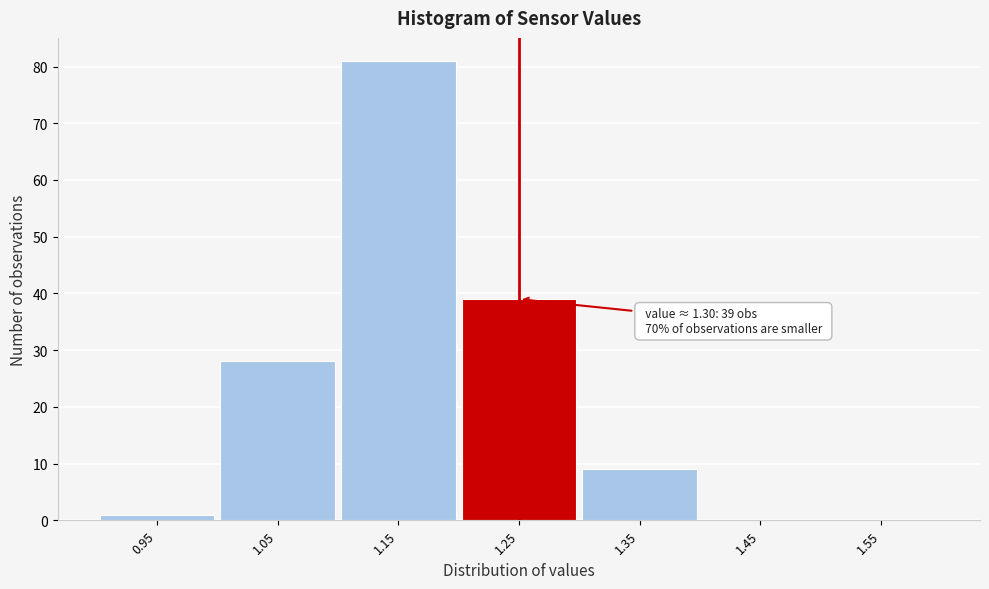

Reading right to left, transcribe all the data shown in this chart.

1.55=0	1.45=0	1.35=9	1.25=39	1.15=81	1.05=28	0.95=1